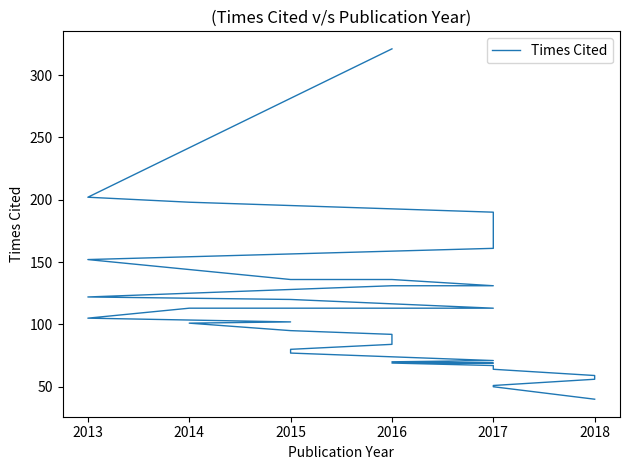

True or false: the data shows 219 at 2016.

False